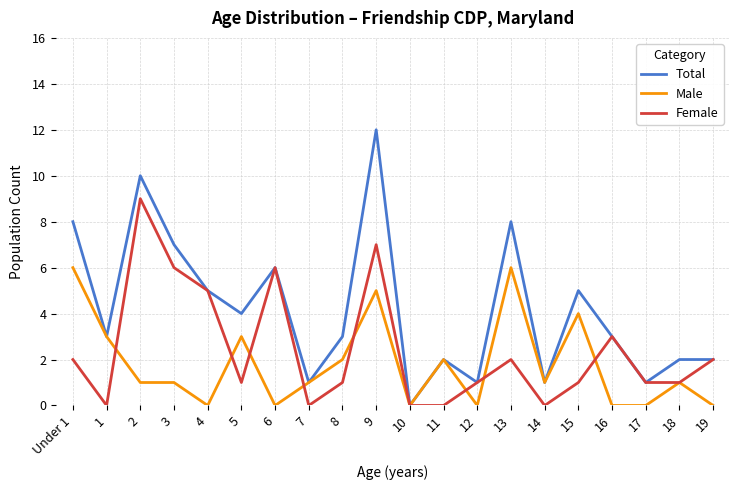

What is the difference between the highest and lowest values at 9?

7